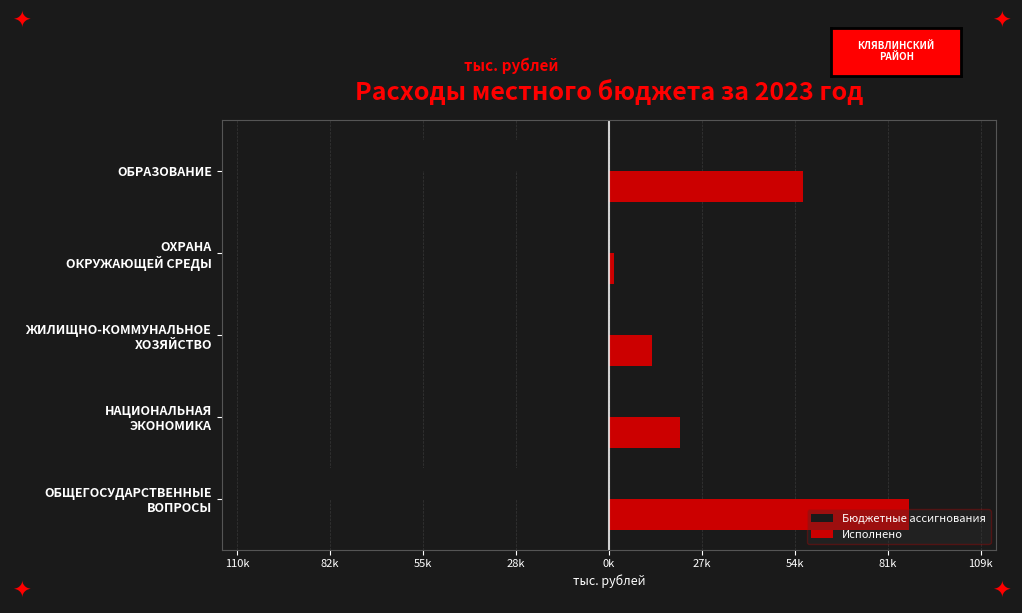

What are all the series names shown in the legend?

Бюджетные ассигнования, Исполнено